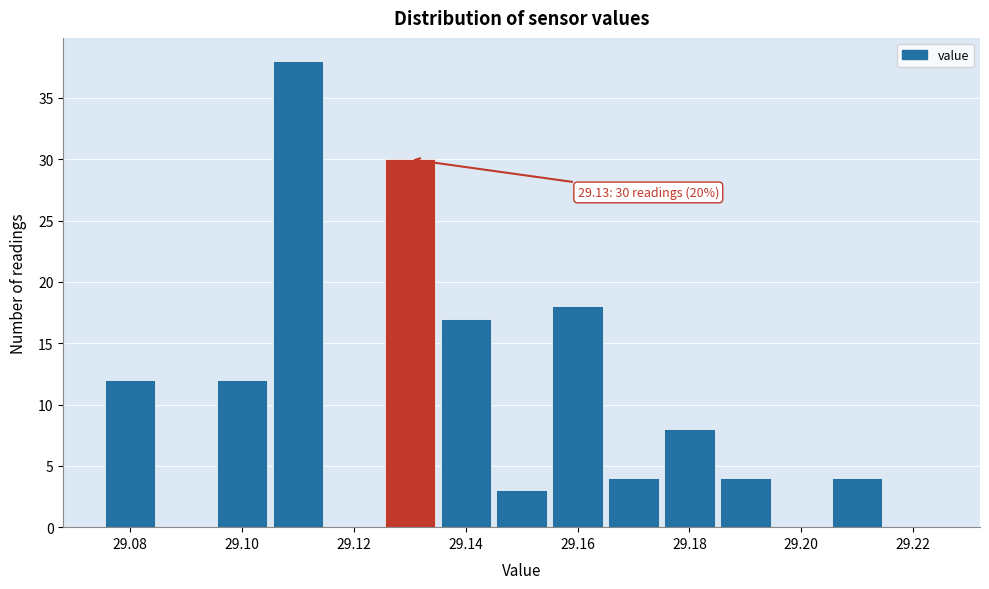

Which range on the x-axis has the tallest bar?

29.105 to 29.115